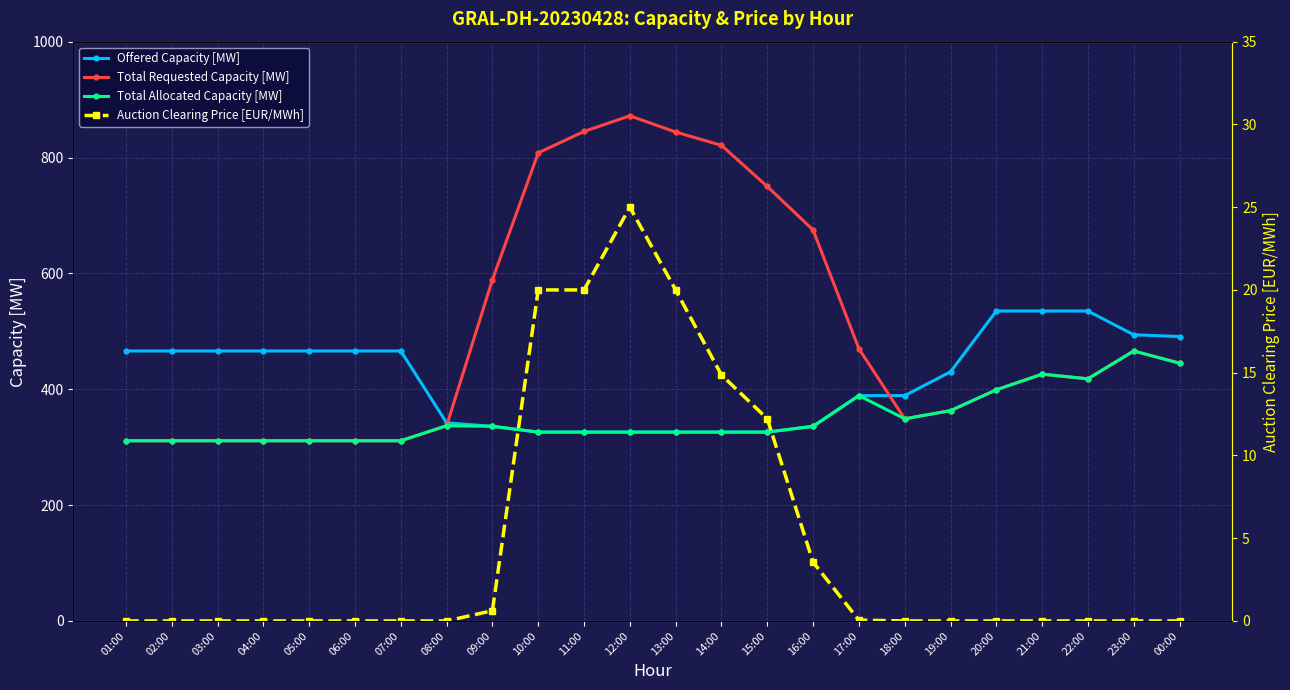

Which series has the largest total across all categories?

Total Requested Capacity [MW]